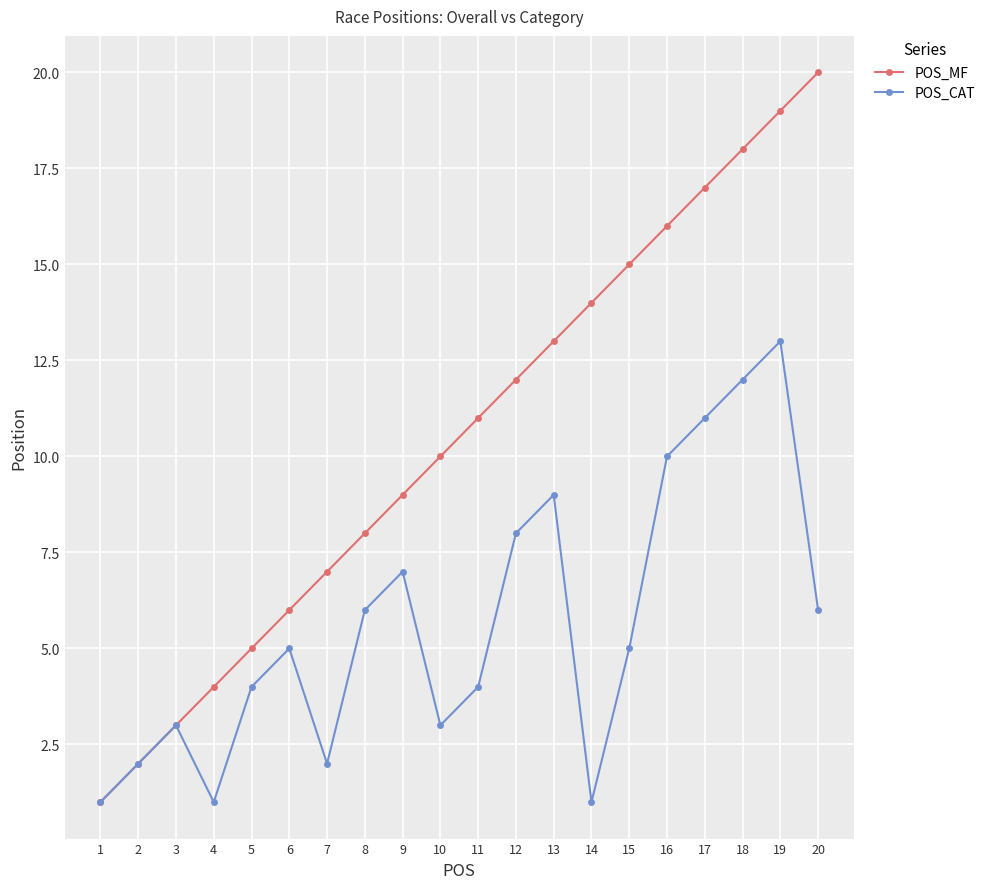

What is the total value across all series at 15?

20